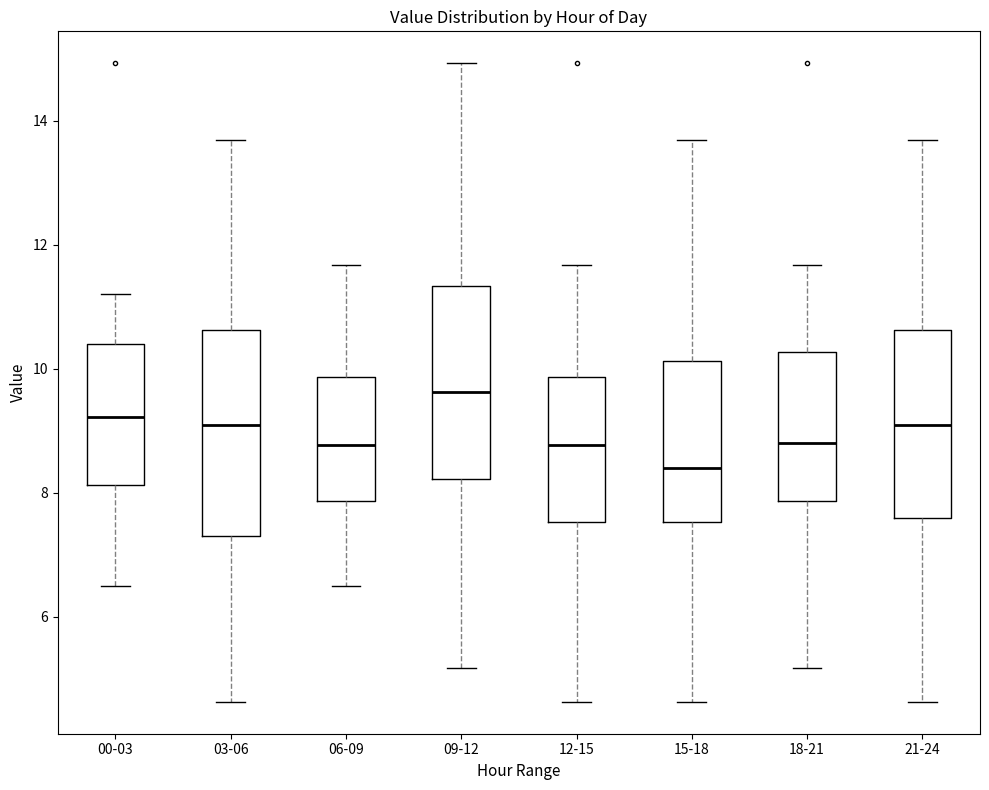

Reading left to right, read every box against the y-axis: the position of its median line, the range the box covers, and the ends of its whiskers. The values are not printed on the chart, so give them approximately, as read against the axis.

00-03: median 9.2, box 8.2 to 10.4, whiskers 6.6 to 11.2
03-06: median 9.2, box 7.4 to 10.6, whiskers 4.6 to 13.8
06-09: median 8.8, box 7.8 to 9.8, whiskers 6.6 to 11.6
09-12: median 9.6, box 8.2 to 11.4, whiskers 5.2 to 15.0
12-15: median 8.8, box 7.6 to 9.8, whiskers 4.6 to 11.6
15-18: median 8.4, box 7.6 to 10.2, whiskers 4.6 to 13.8
18-21: median 8.8, box 7.8 to 10.2, whiskers 5.2 to 11.6
21-24: median 9.2, box 7.6 to 10.6, whiskers 4.6 to 13.8